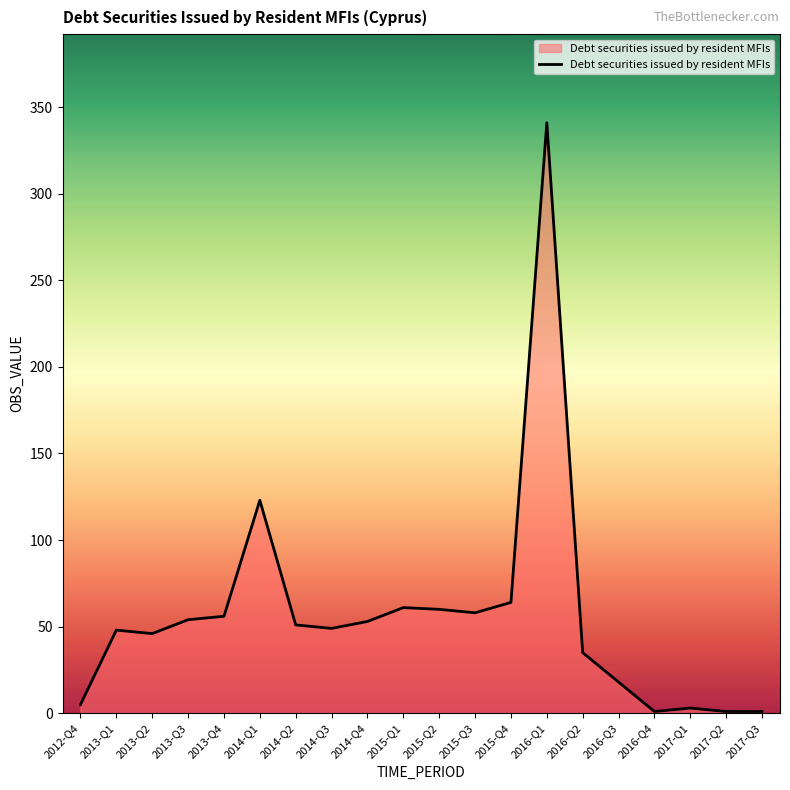

What is the greatest value displayed?

341